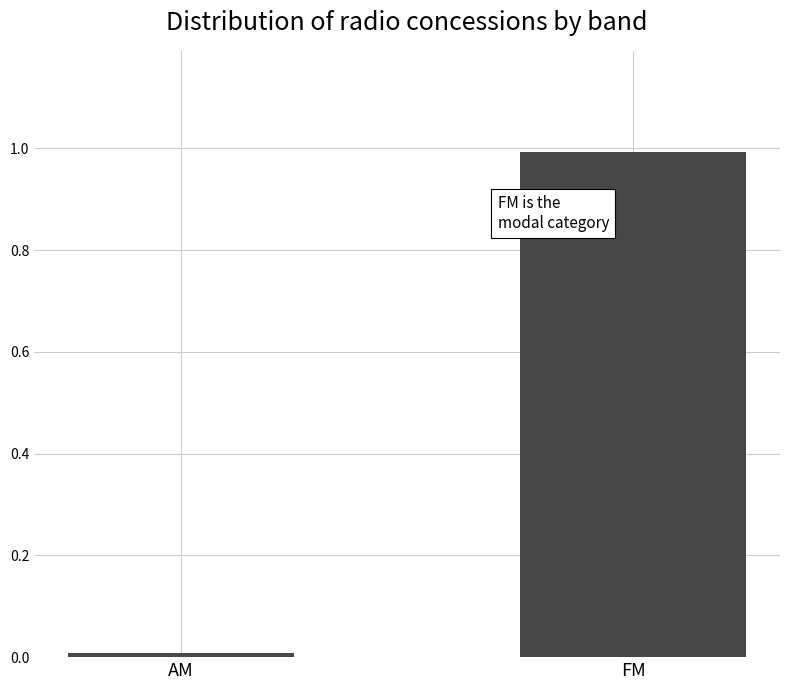

Which has a higher value, AM or FM?

FM